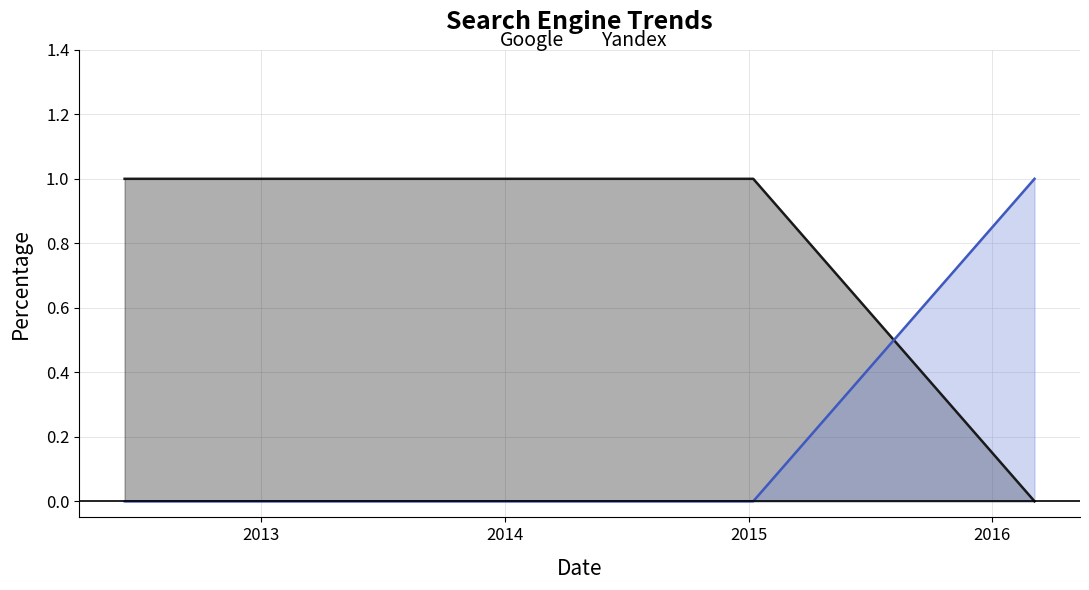

What is the sum of all Yandex values?

1